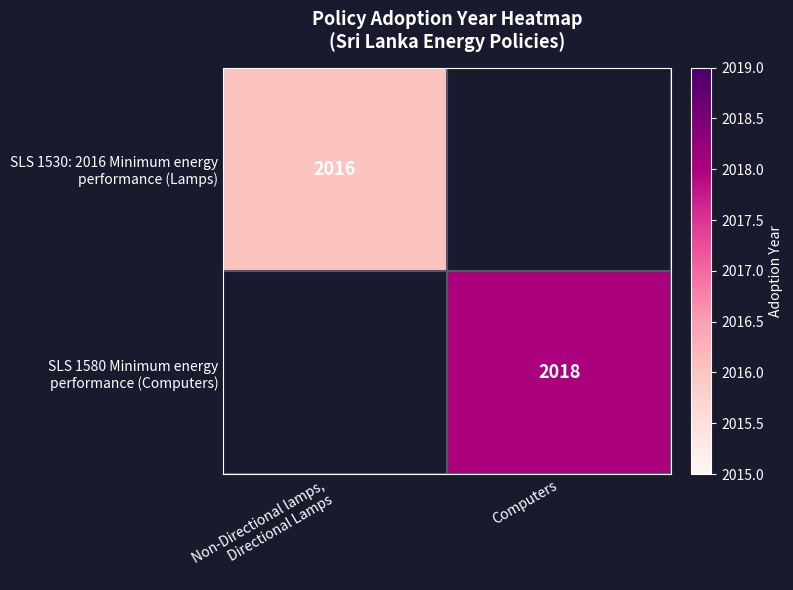

True or false: SLS 1580 Minimum energy performance (Computers) has a value of 2018.0 at Computers.

True